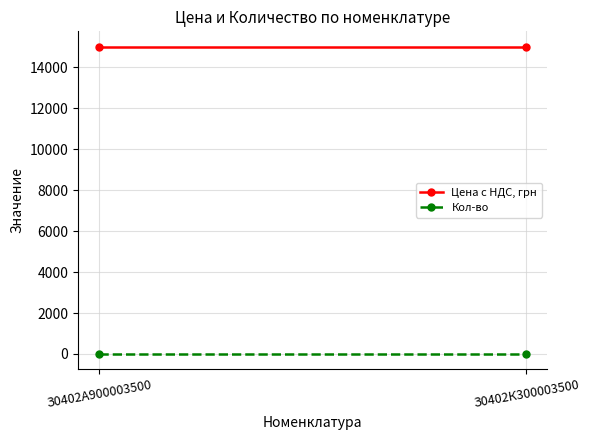

What is the maximum value for Кол-во?

1